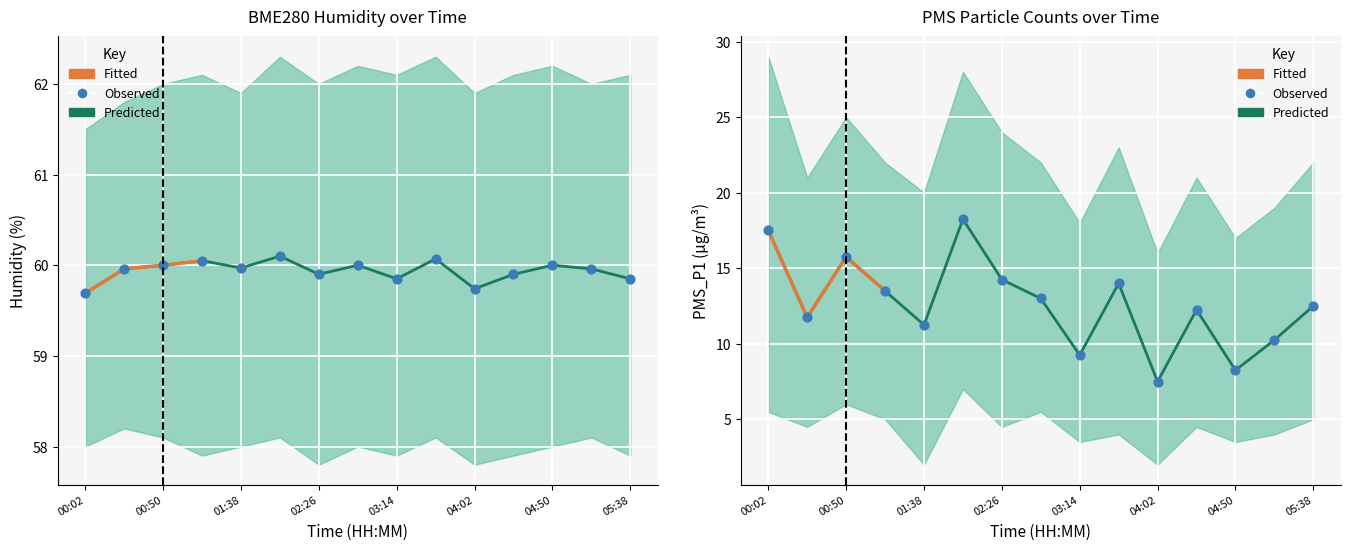

At how many categories does at least one series exceed 51?

15